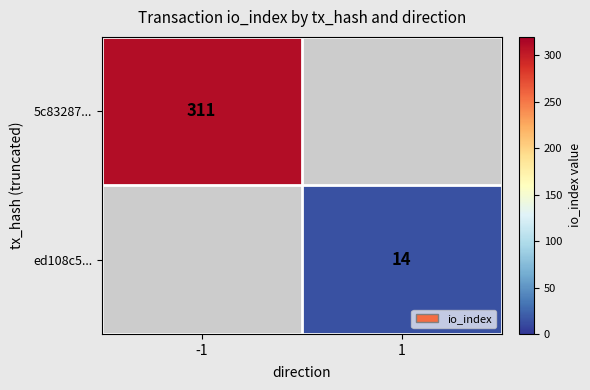

Which has a higher value, 1 or -1?

-1